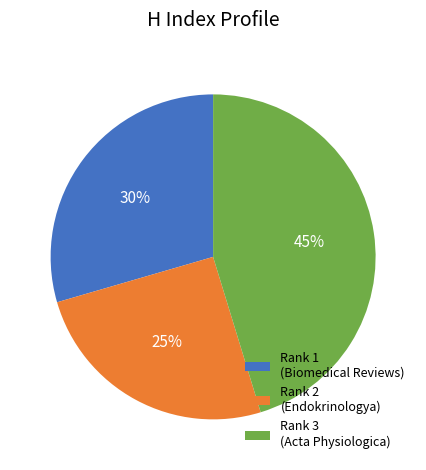

To the nearest percent, what percentage of the pie is Rank 1 (Biomedical Reviews)?

30%